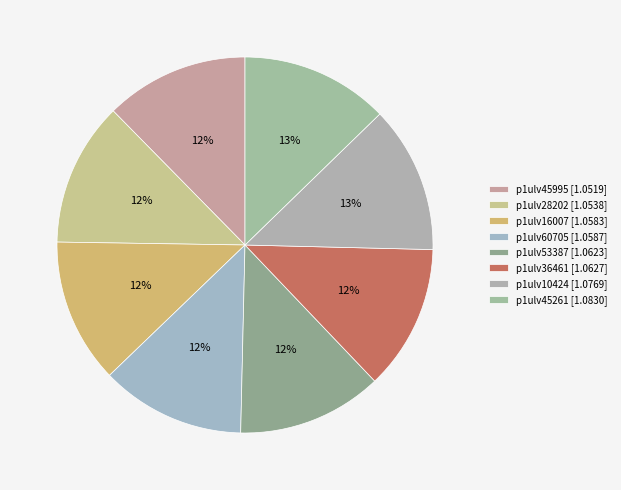

Count the number of slices in the pie.

8